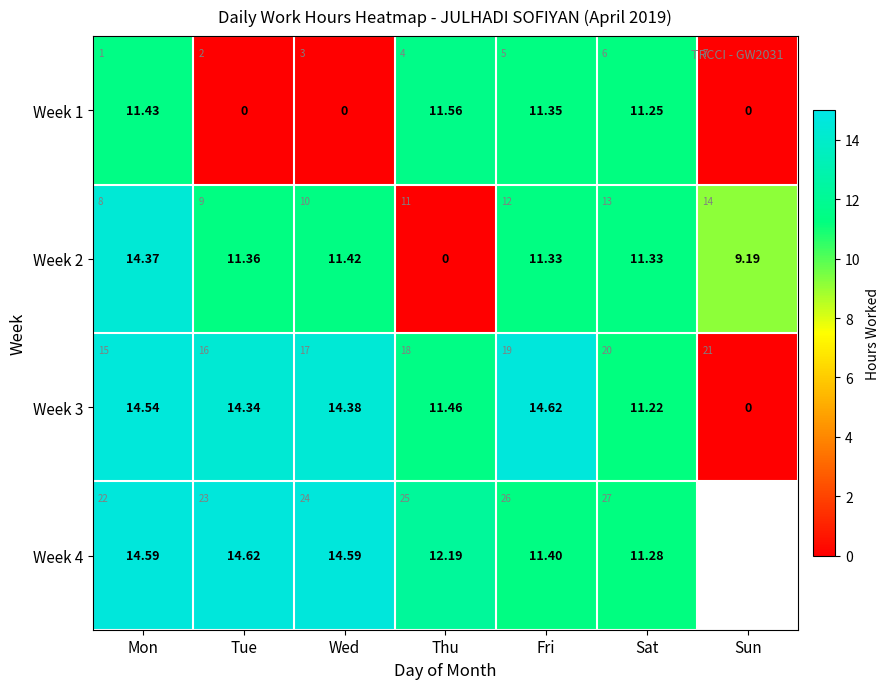

Is the value of Week 3 at Sat greater than the value of Week 4 at Wed?

No